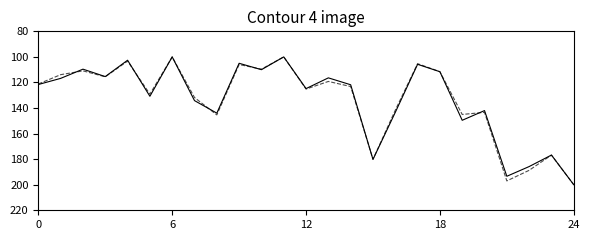

What is the smallest value displayed?

100.0